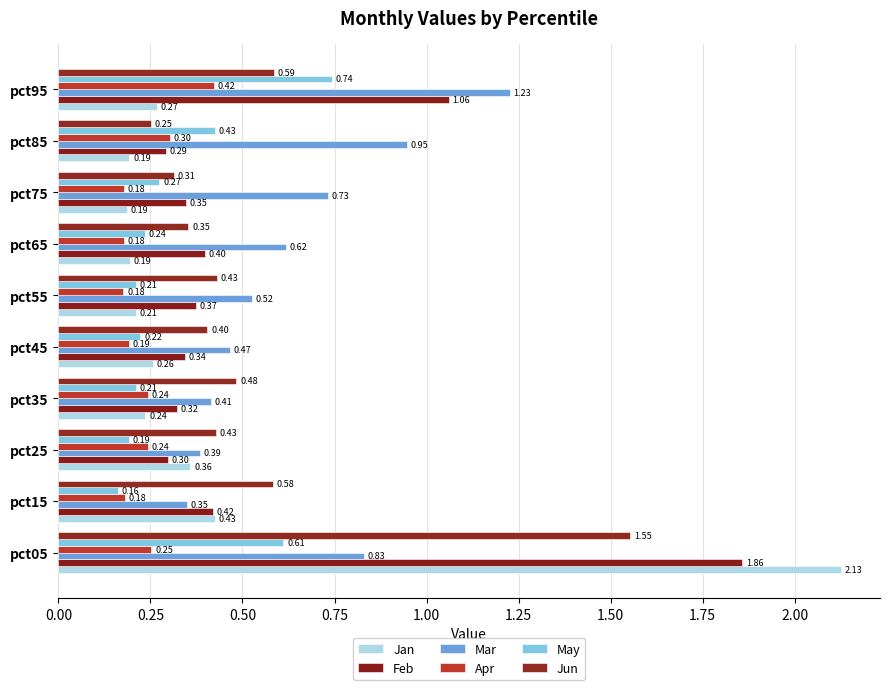

How many data points does each series have?

10